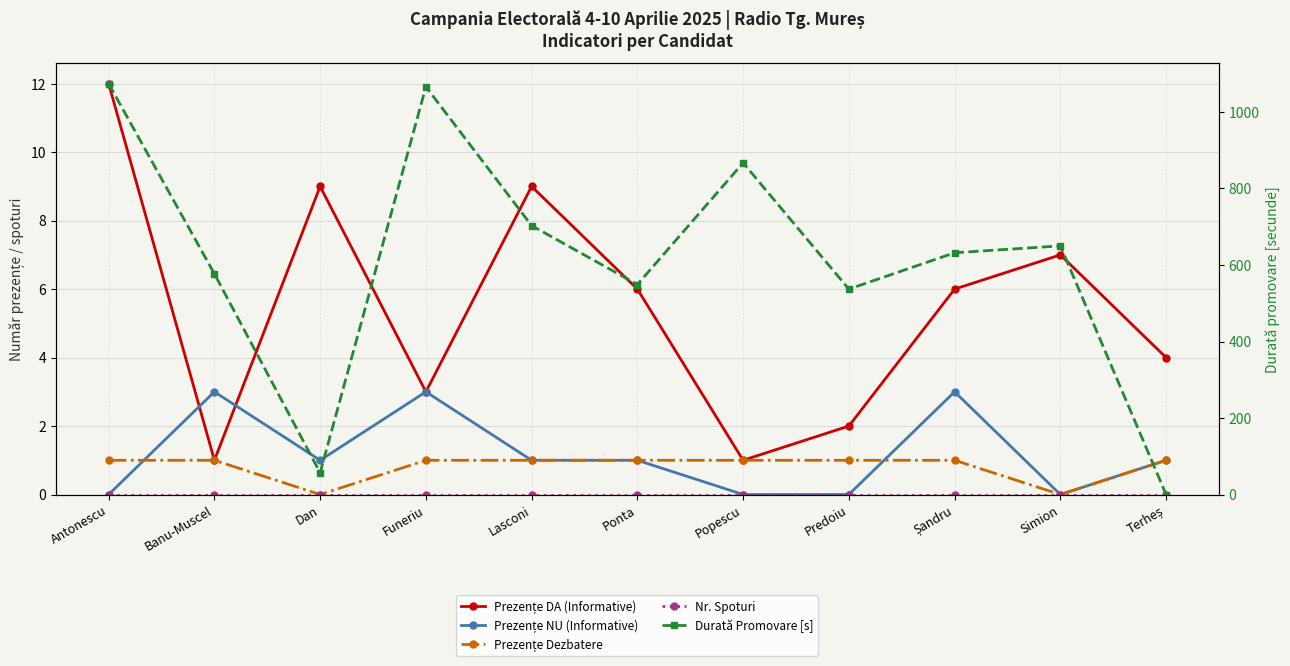

What is the total value across all series at Terheș?

6